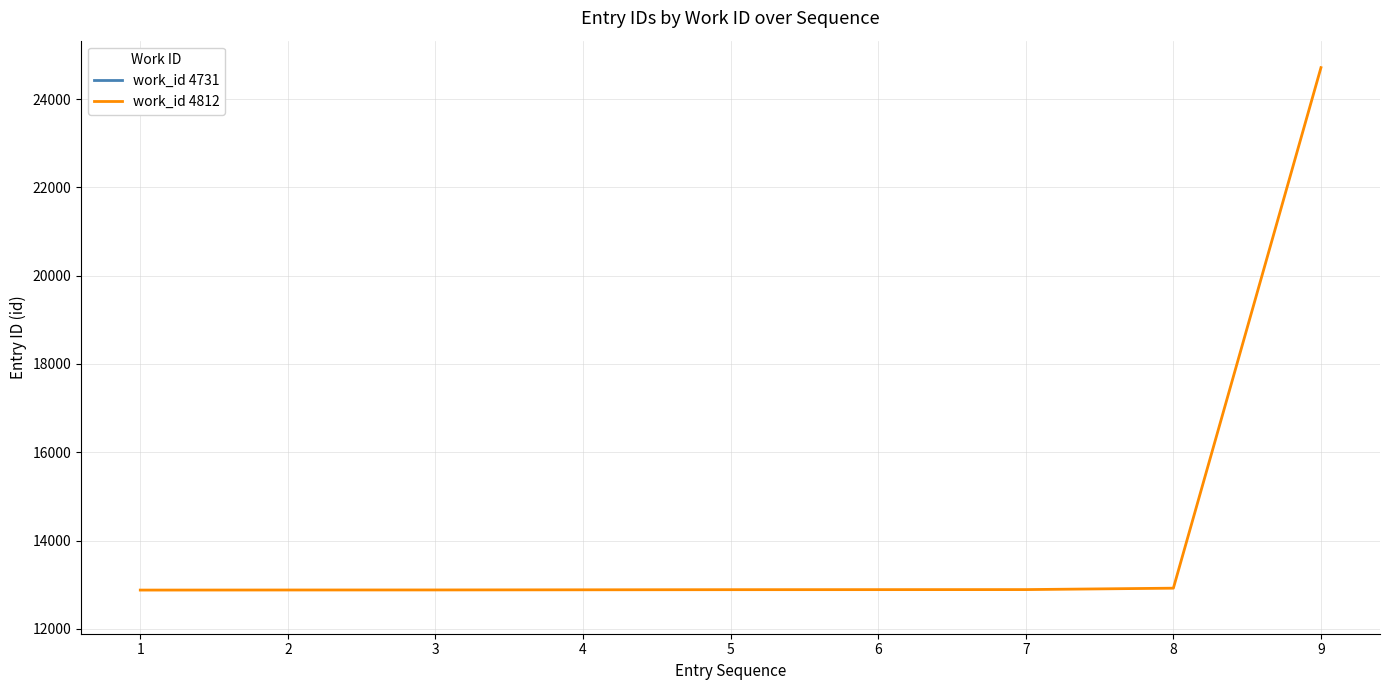

How many values are below 12888?

4